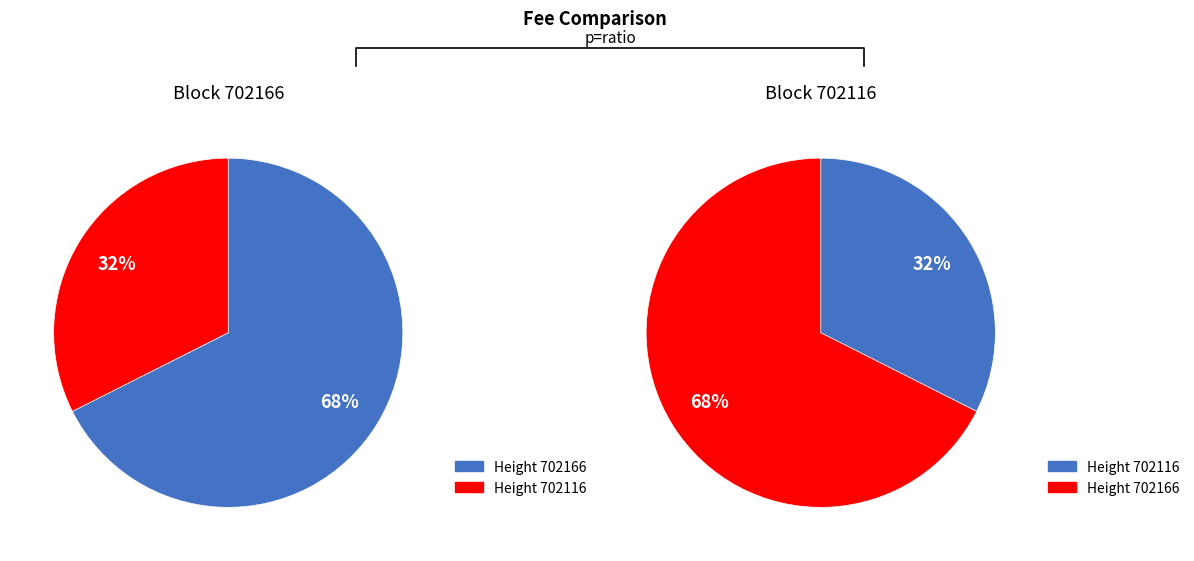

True or false: 702116 accounts for 44% of the total.

False